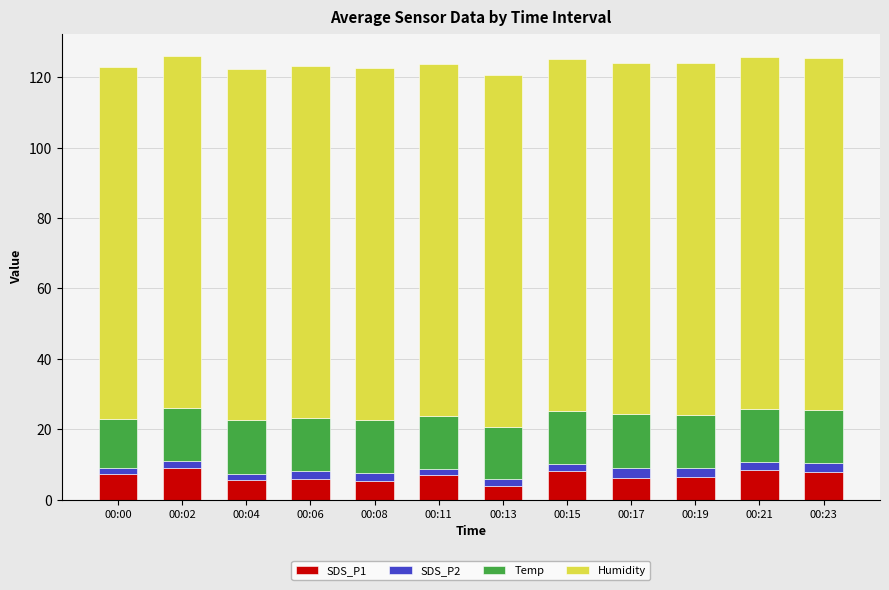

What is the minimum value for SDS_P1?

3.8